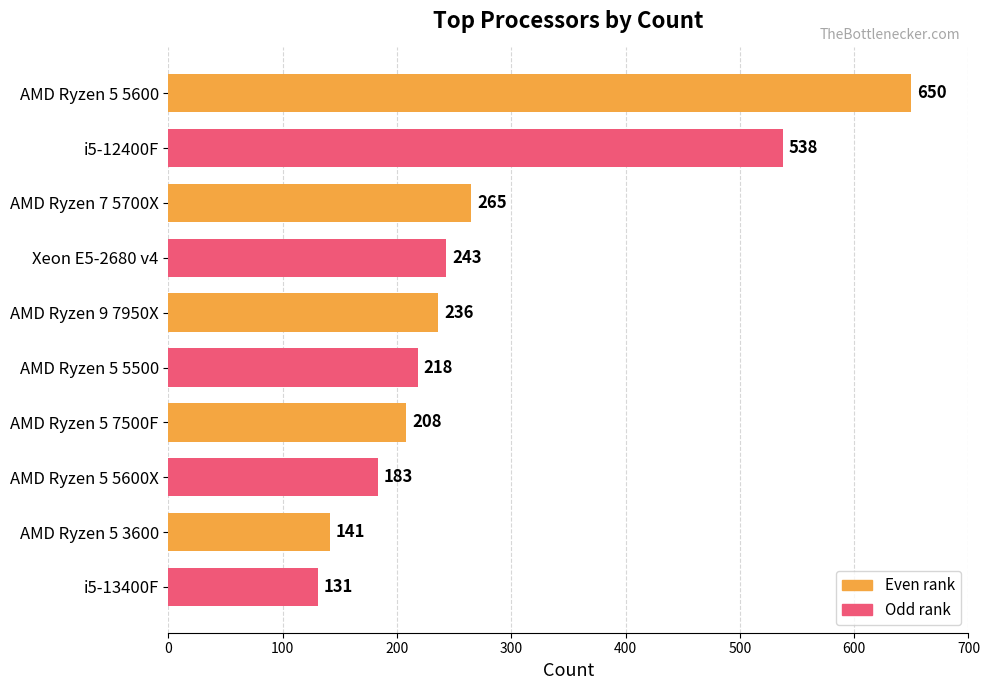

What is the change in value from AMD Ryzen 9 7950X to AMD Ryzen 5 5500?

-18